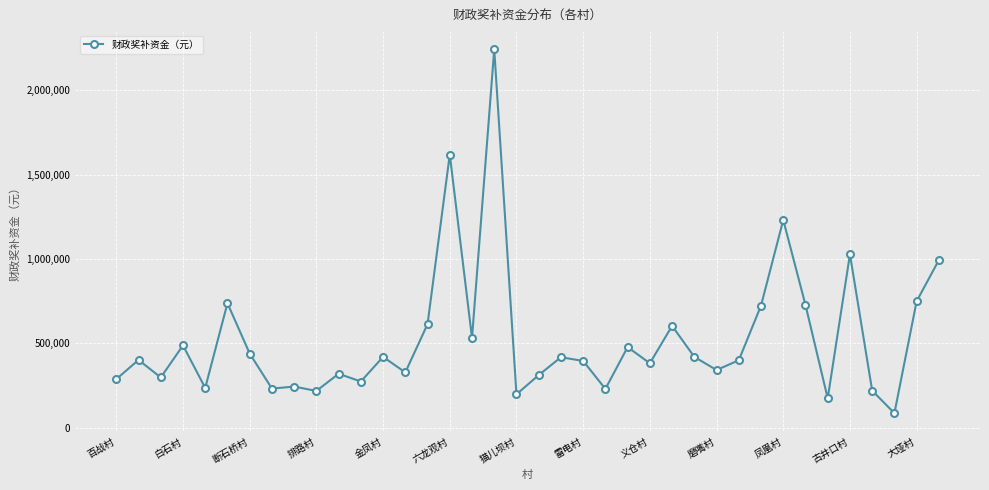

What is the average value?

527684